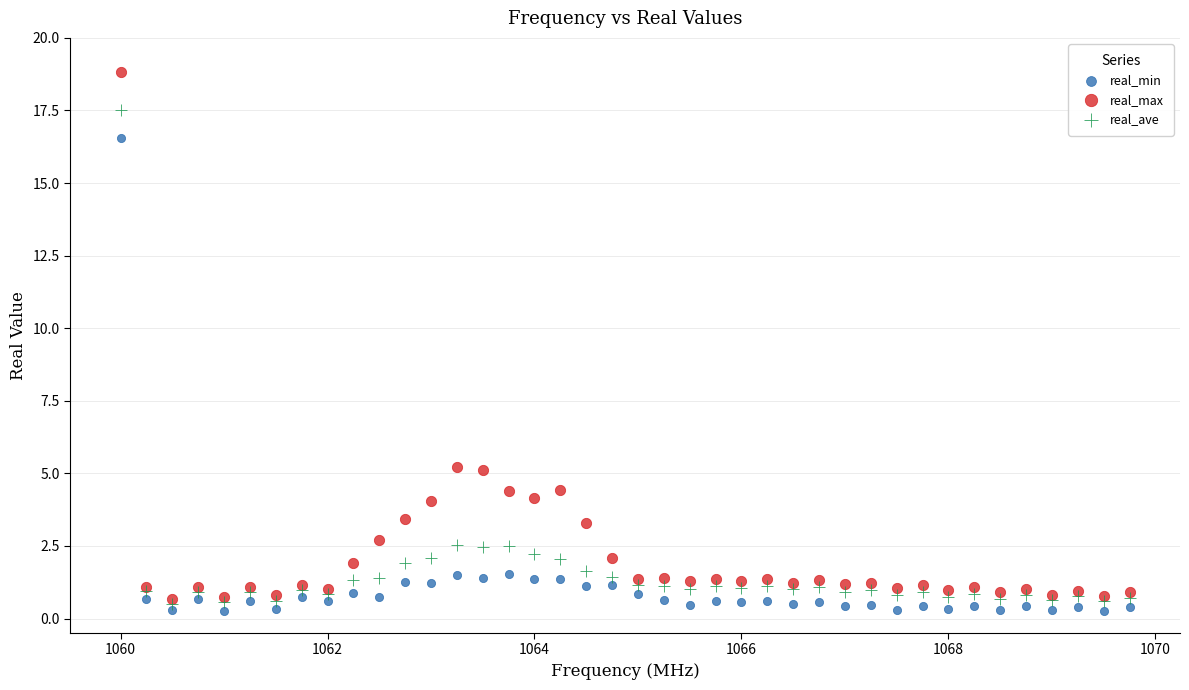

Which series has the widest spread of Y values?

real_max